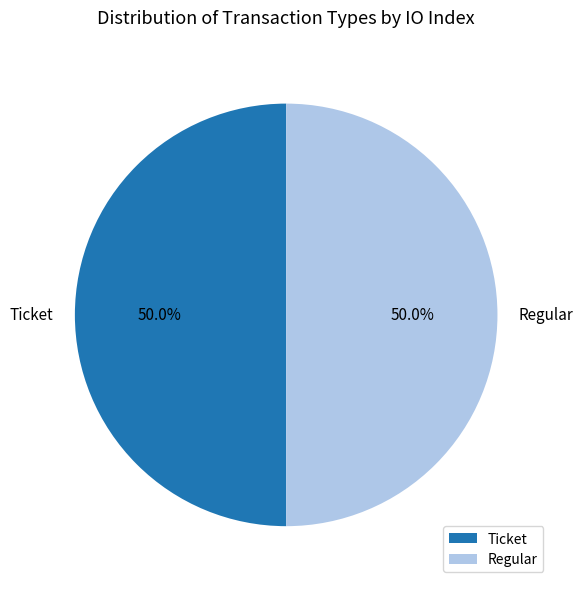

Approximately how many times larger is the value at Ticket compared to Regular?

1.0